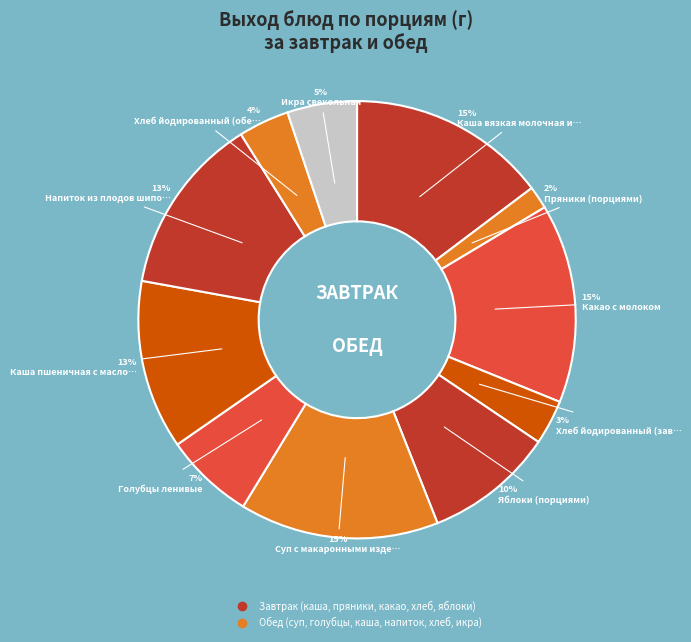

To the nearest percent, what is the average slice percentage?

9%